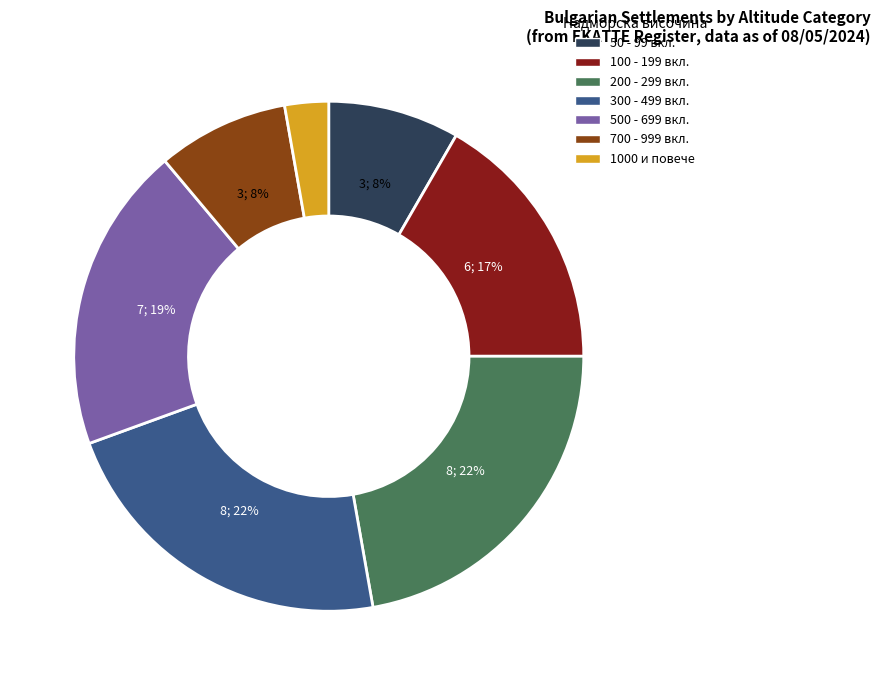

To the nearest percent, what is the difference between the largest and smallest slice percentages?

19%